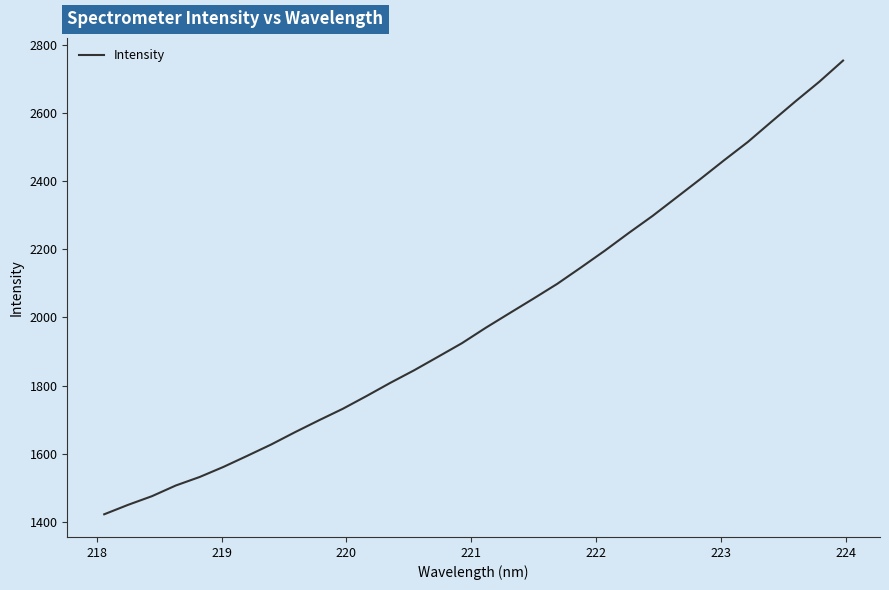

What is the minimum value shown in the chart?

1422.4